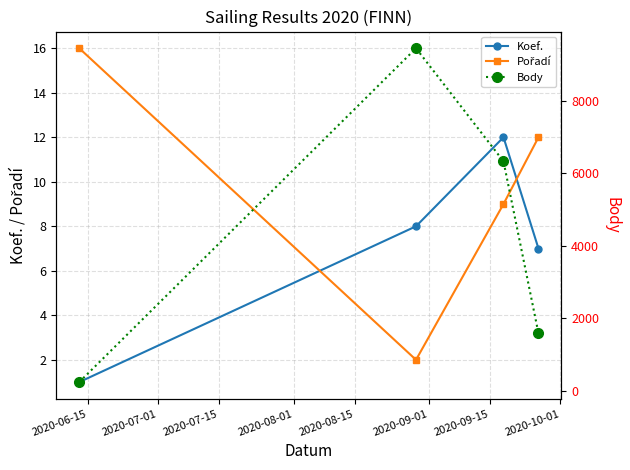

Reading left to right, list all the values displayed in this chart.

Koef.: 1	8	12	7
Pořadí: 16	2	9	12
Body: 239	9441	6324	1582